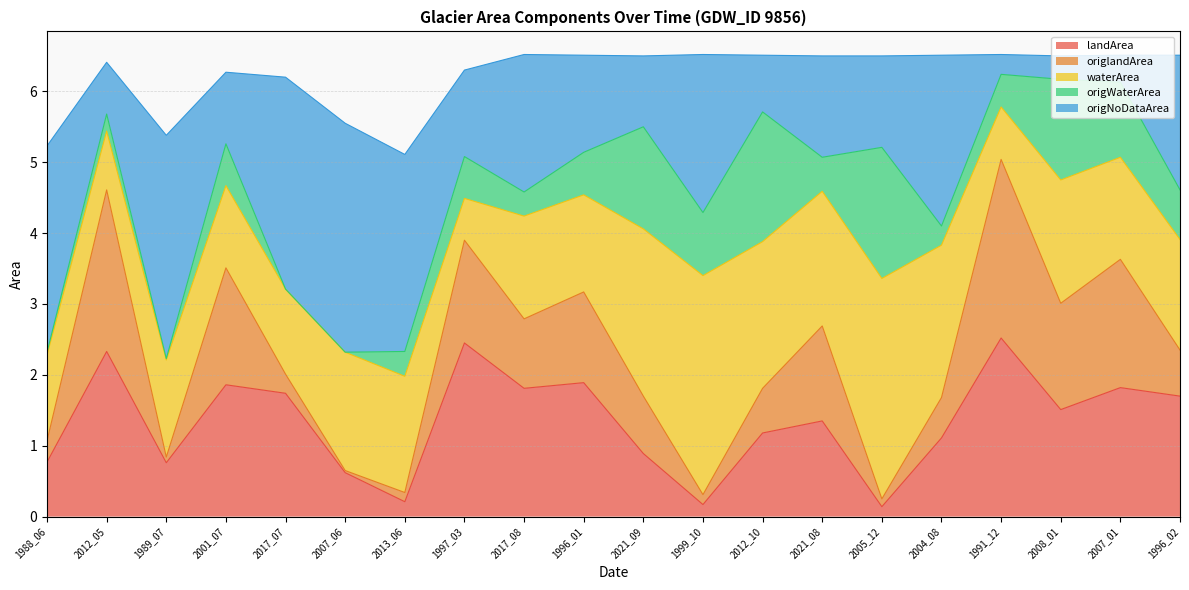

What is the average value of the waterArea series?

1.6